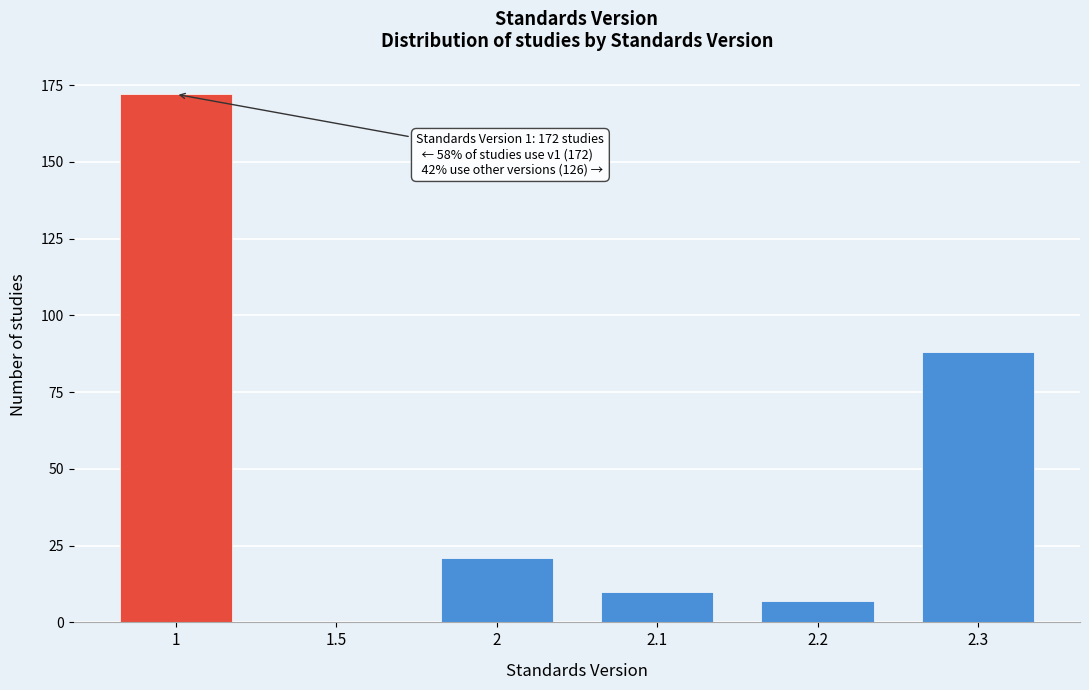

Reading right to left, extract all data points from this chart.

2.3=88	2.2=7	2.1=10	2=21	1.5=0	1=172